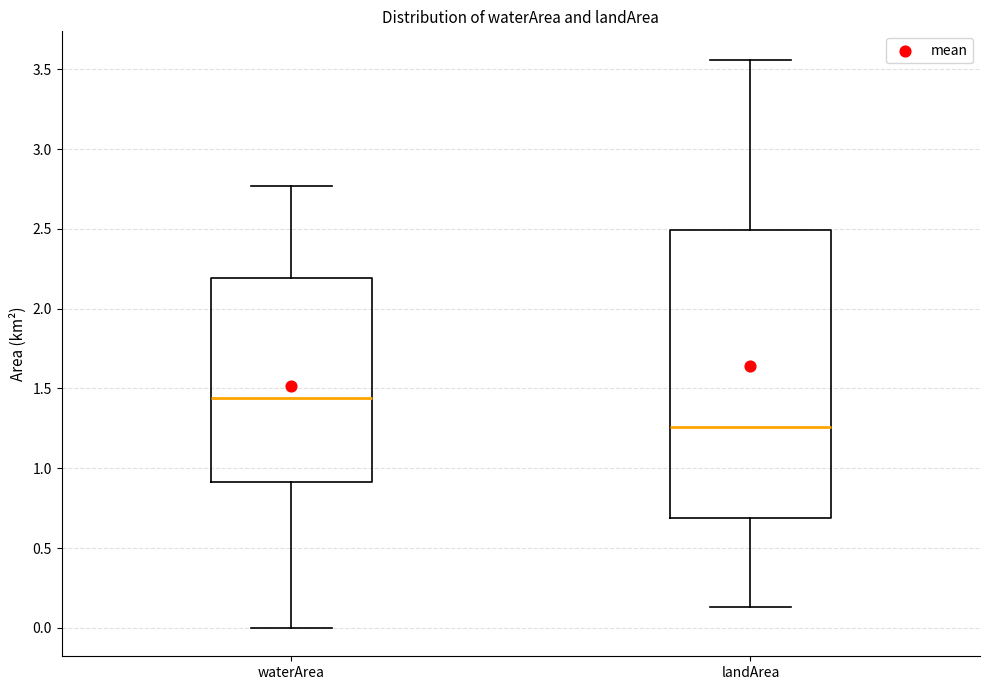

Reading left to right, read every box against the y-axis: the position of its median line, the range the box covers, and the ends of its whiskers. The values are not printed on the chart, so give them approximately, as read against the axis.

waterArea: median 1.45, box 0.90 to 2.20, whiskers 0.00 to 2.75
landArea: median 1.25, box 0.70 to 2.50, whiskers 0.15 to 3.55